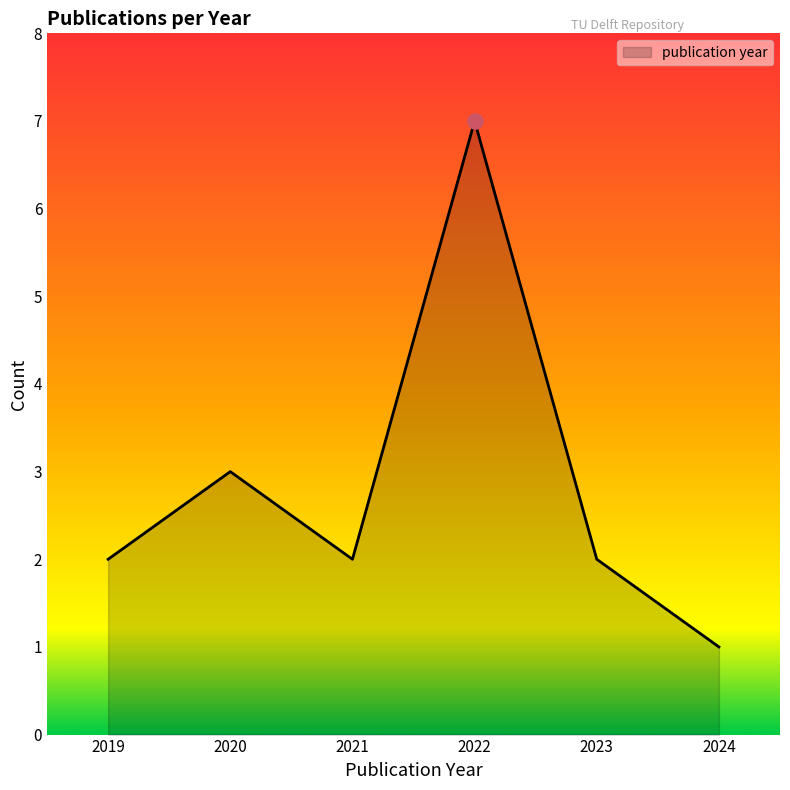

Approximately how many times larger is the value at 2023 compared to 2024?

2.0